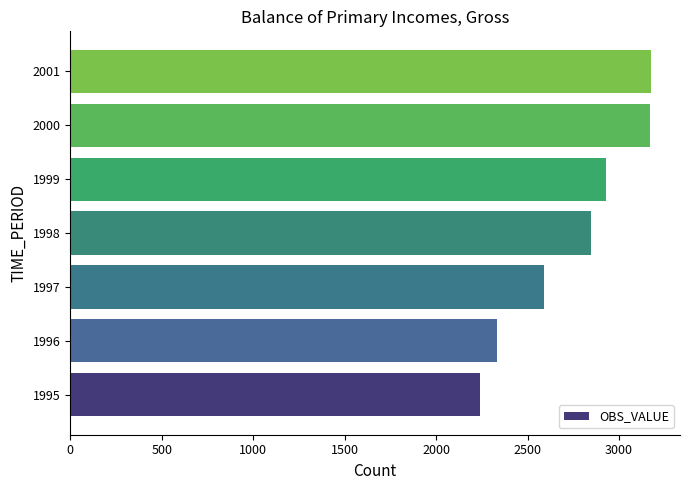

Is it true that the value at 1999 is 2930?

True